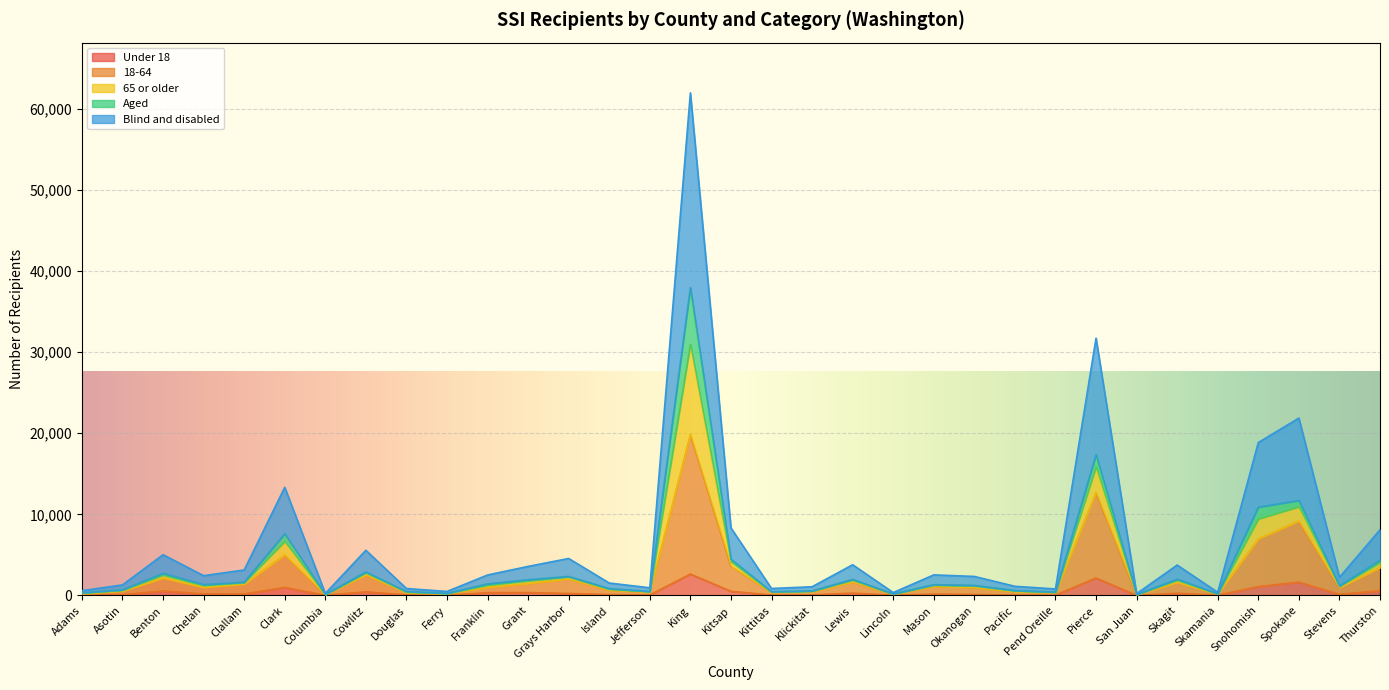

Between Skagit and Pacific, which is larger?

Skagit